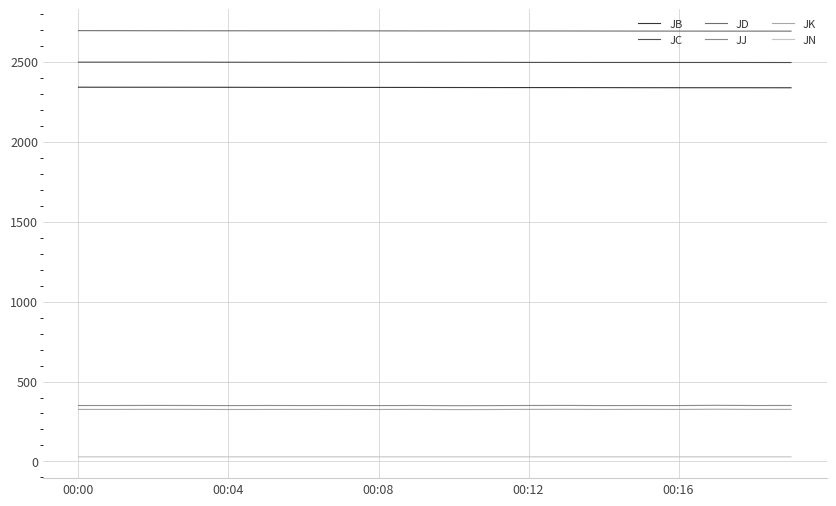

What is the highest value of the JN series?

29.1